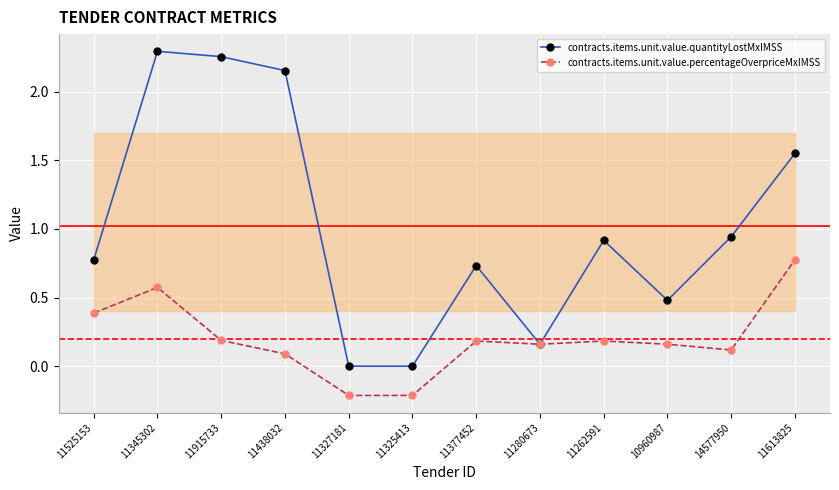

Rank the series by their average value, from lowest to highest.

contracts.items.unit.value.percentageOverpriceMxIMSS, contracts.items.unit.value.quantityLostMxIMSS